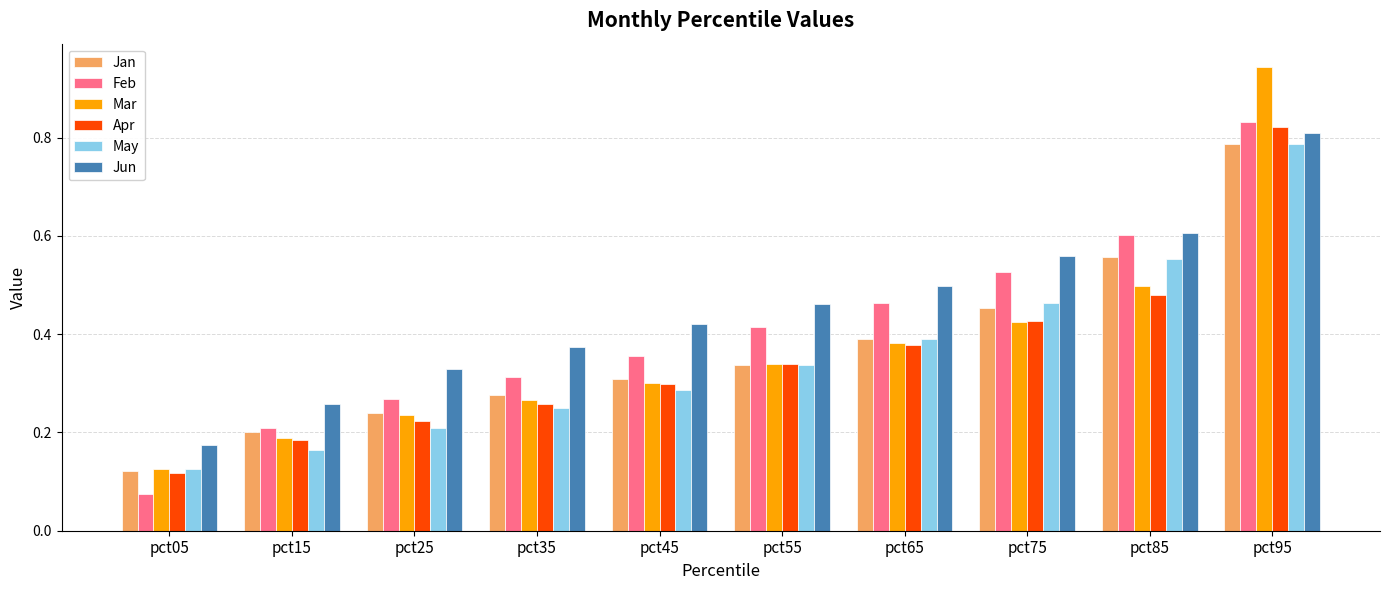

At which category is the sum across all series the highest?

pct95